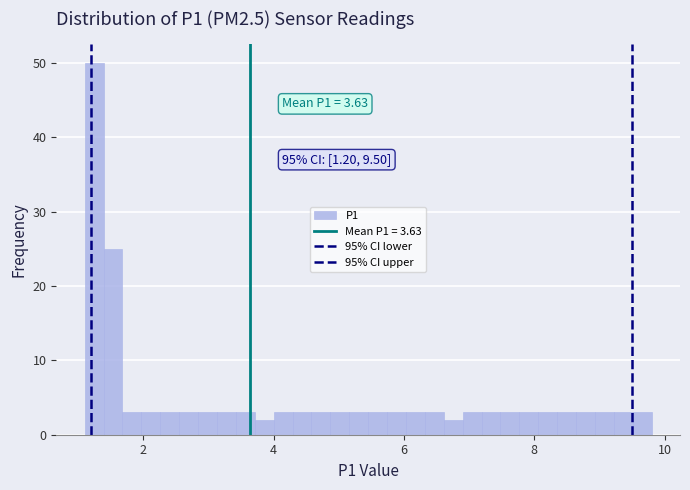

Read against the x-axis, roughly where is the centre of the tallest bar?

1.2